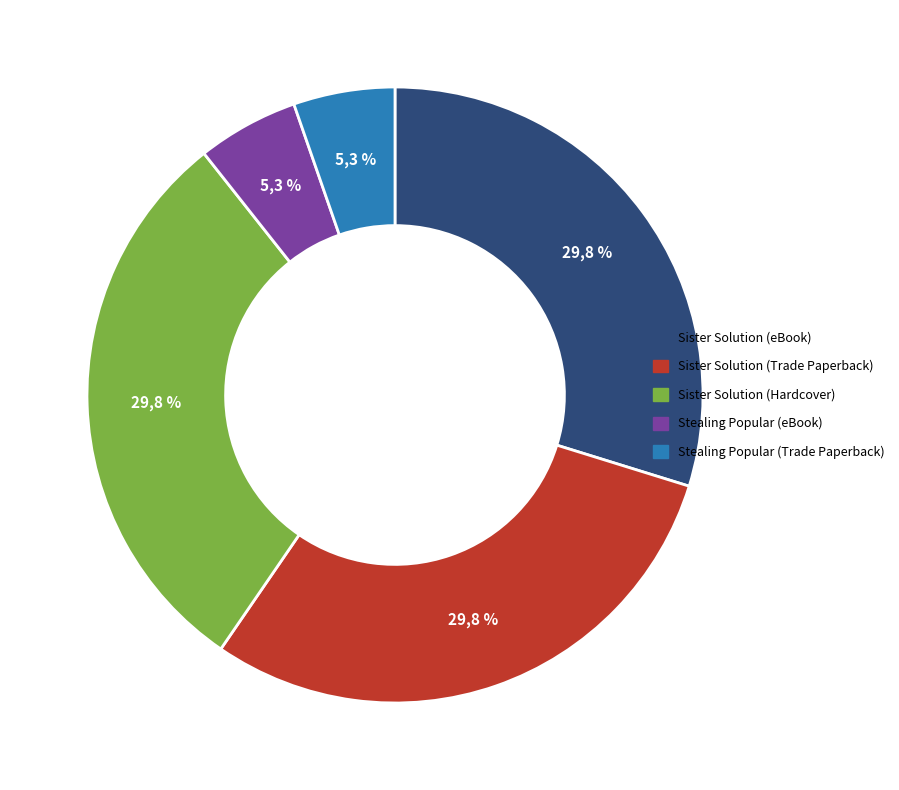

Is there any slice that represents more than half of the pie?

No